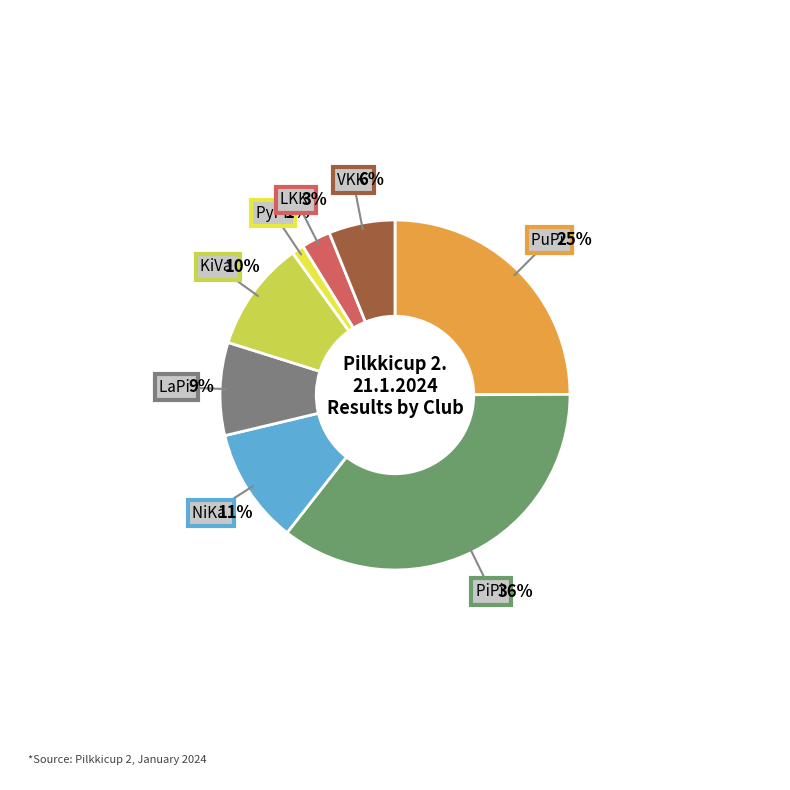

To the nearest percent, what percentage of the pie is NiKa?

11%